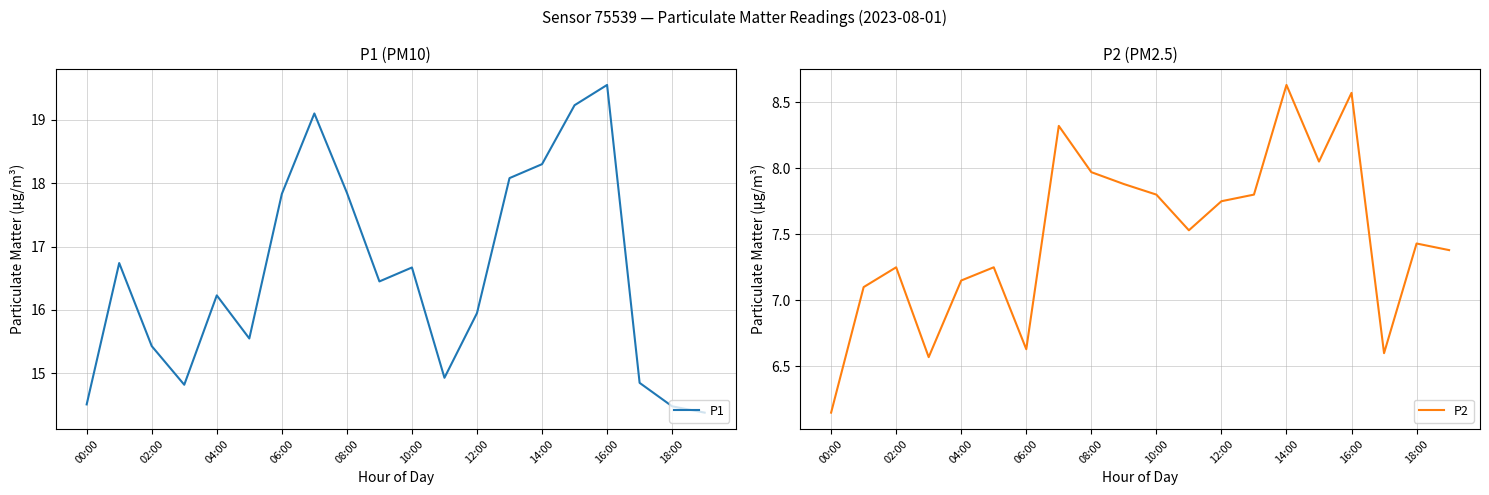

The P1 series shows 11.3 at 14:00. True or false?

False